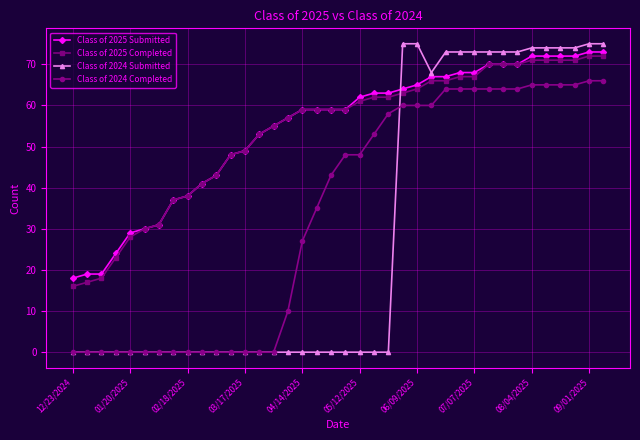

What is the minimum value for Class of 2025 Completed?

16